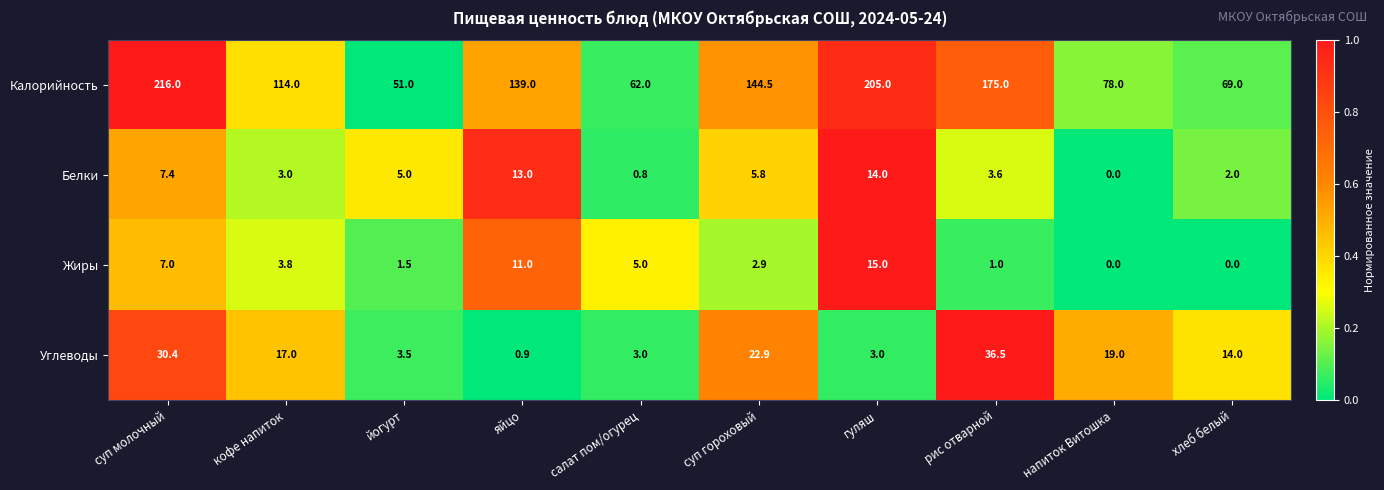

True or false: Белки has a value of 3.6 at рис отварной.

True